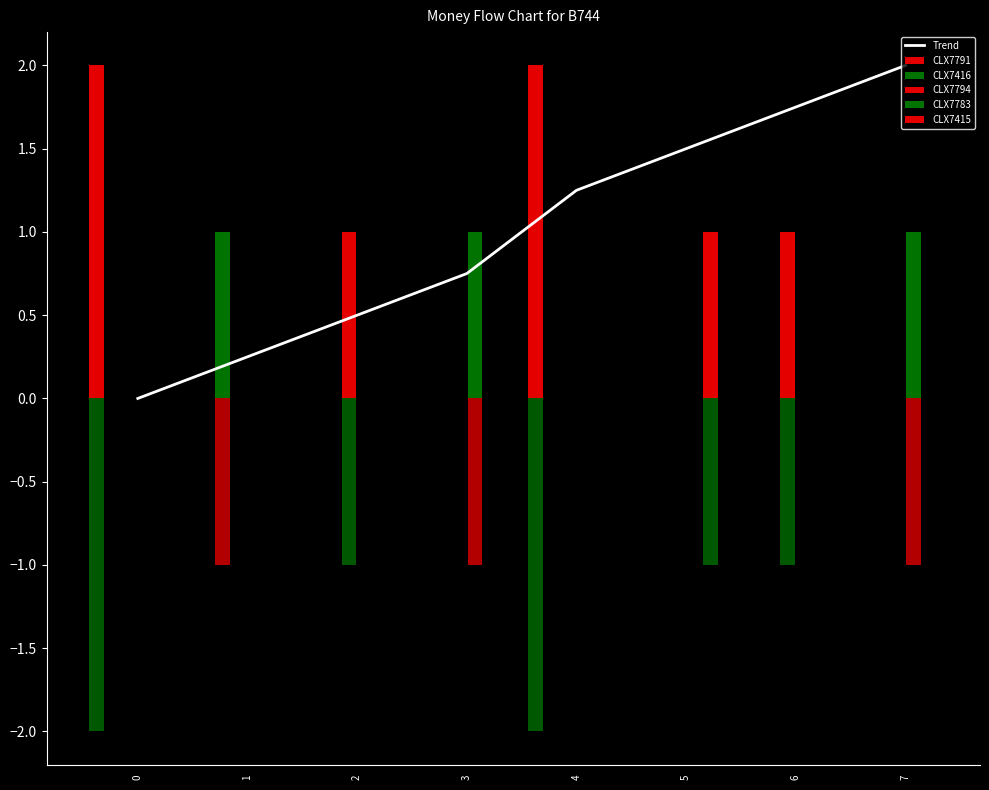

The value of Trend at 7 is 3.3. True or false?

False